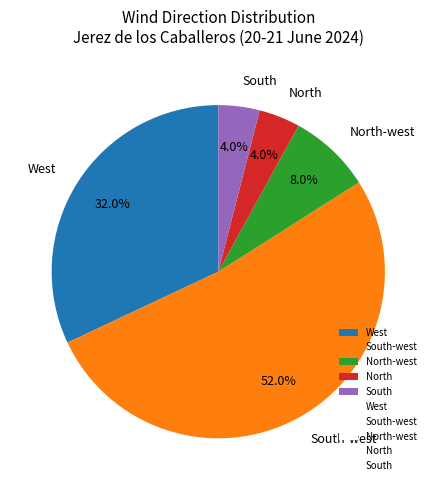

What is the largest slice in the pie chart?

South-west